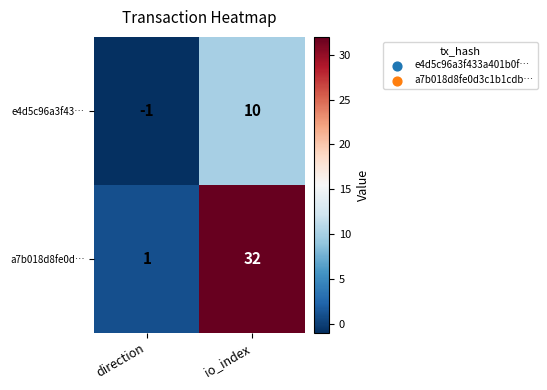

Between direction and io_index, which series saw the biggest shift?

a7b018d8fe0d…